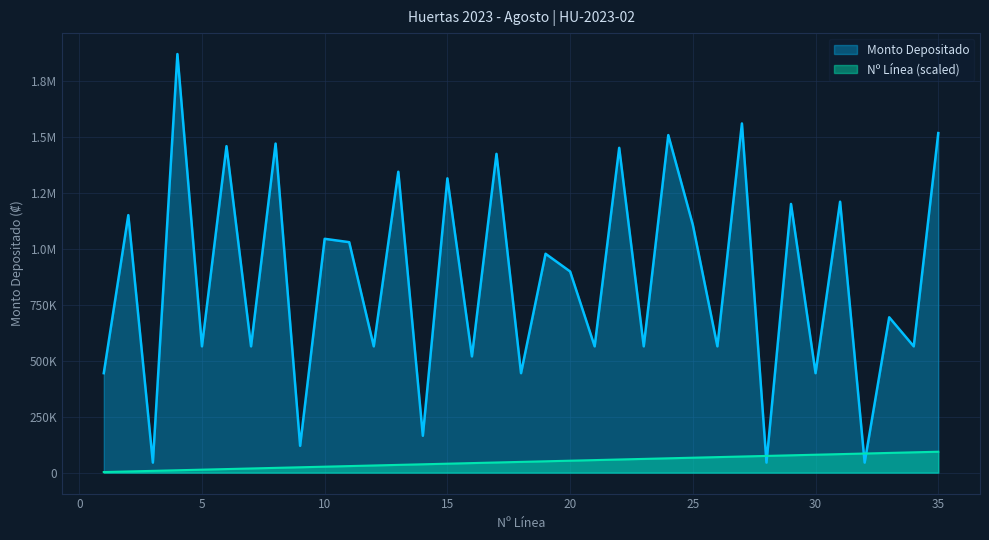

Which label corresponds to the smallest value in the chart?

1